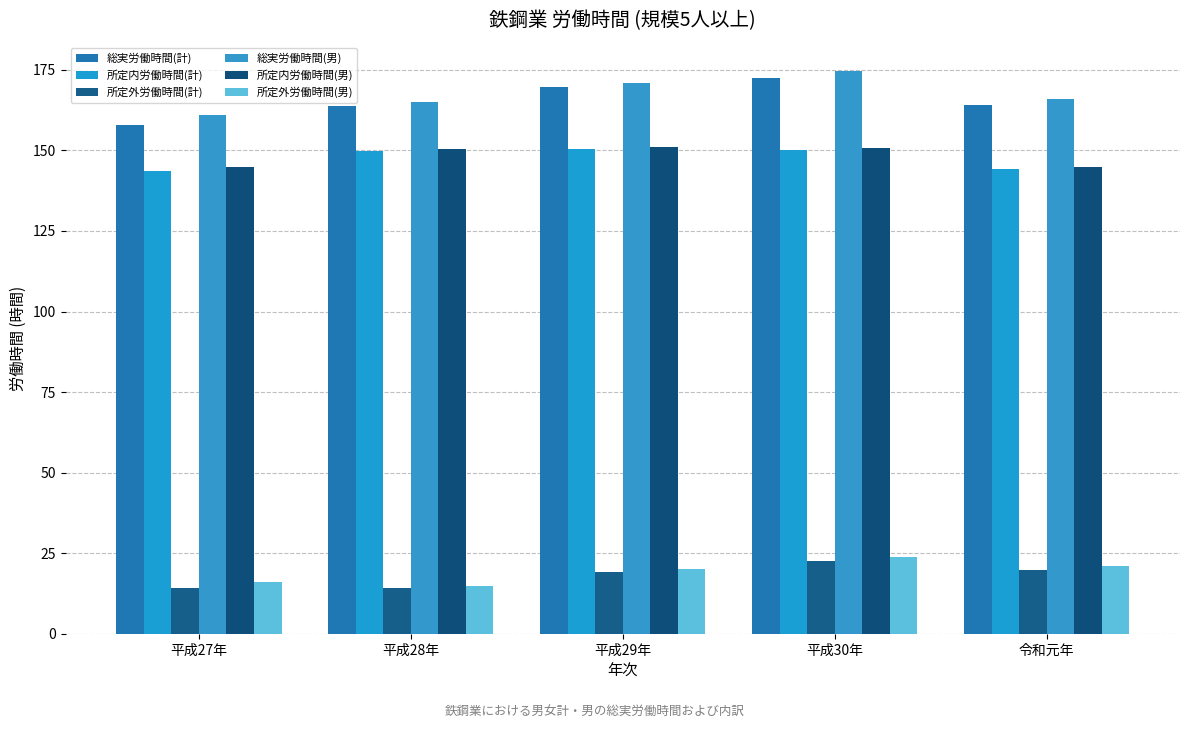

How many data points in 所定内労働時間(男) are above 150?

3